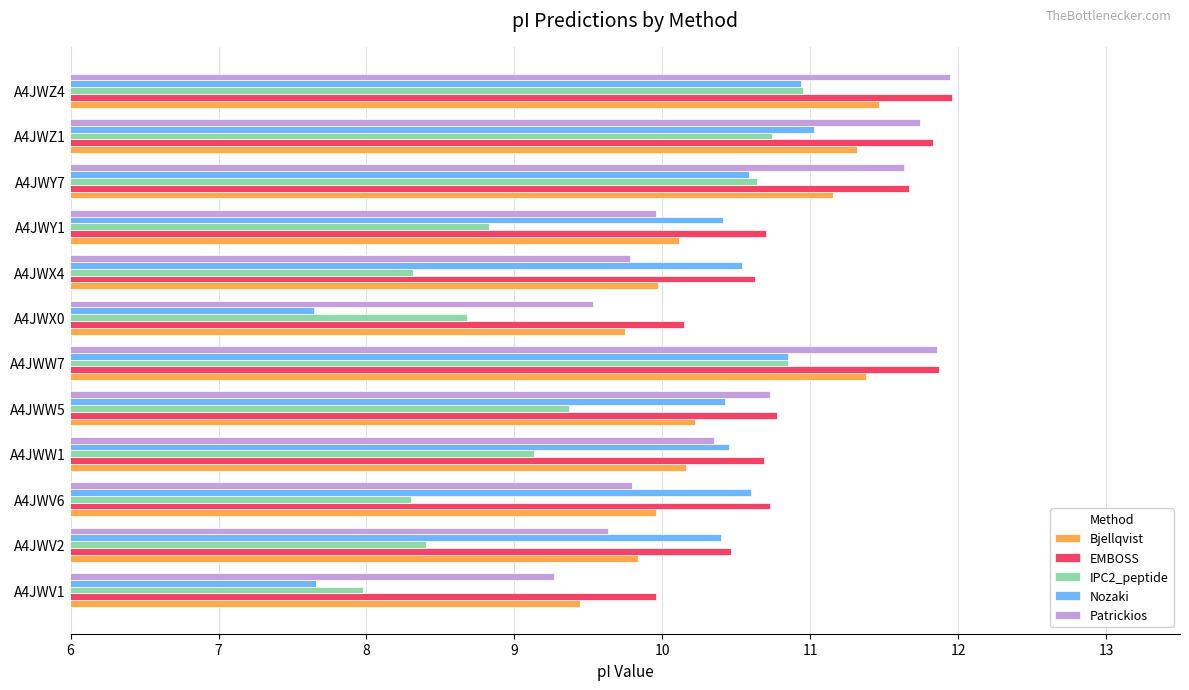

Which category has the lowest value in the Patrickios series?

A4JWV1